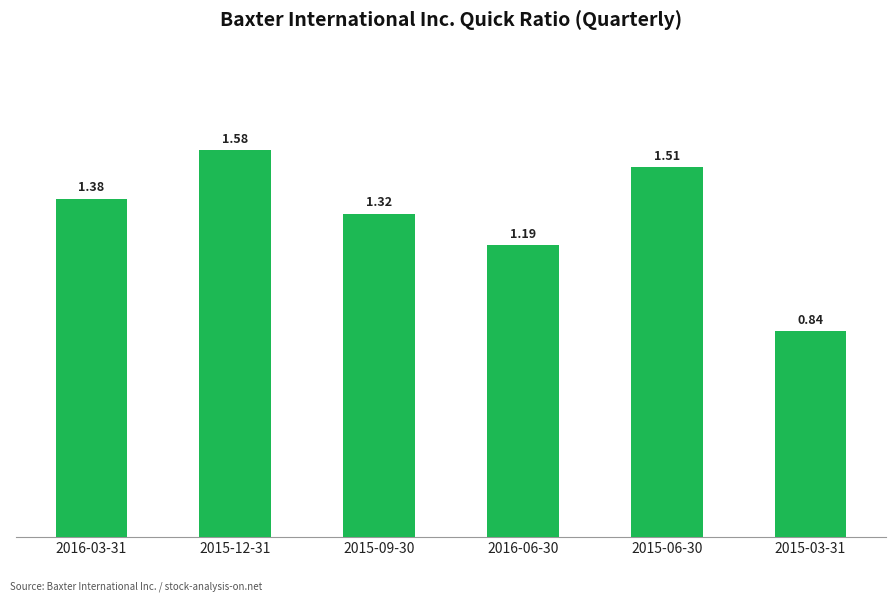

What is the difference between the second highest and minimum values?

0.7